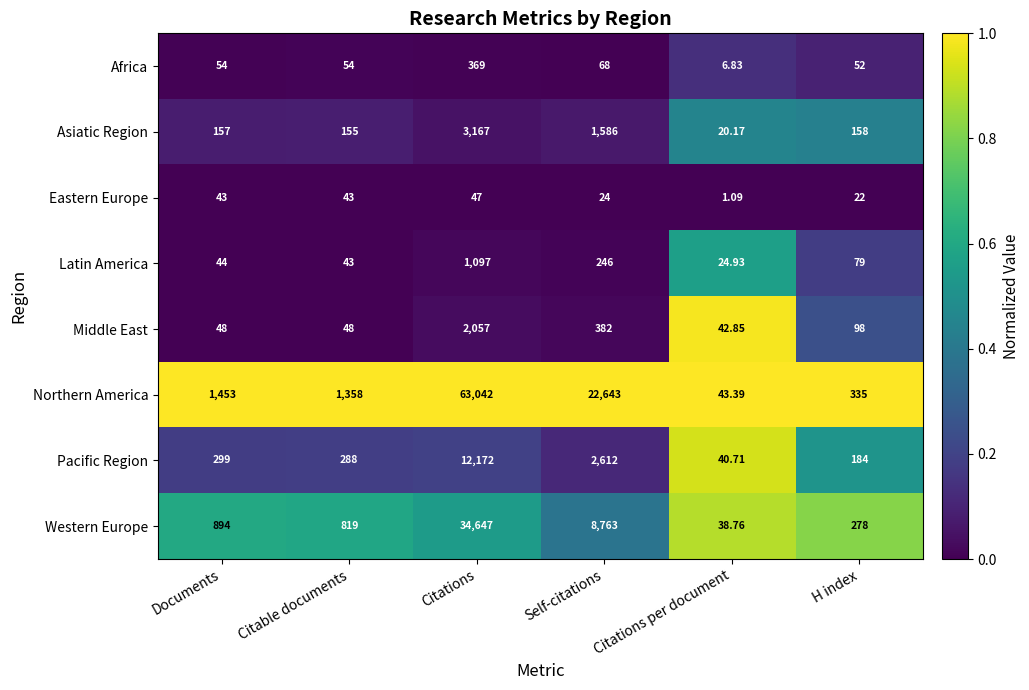

Which label corresponds to the largest value in the chart?

Citations